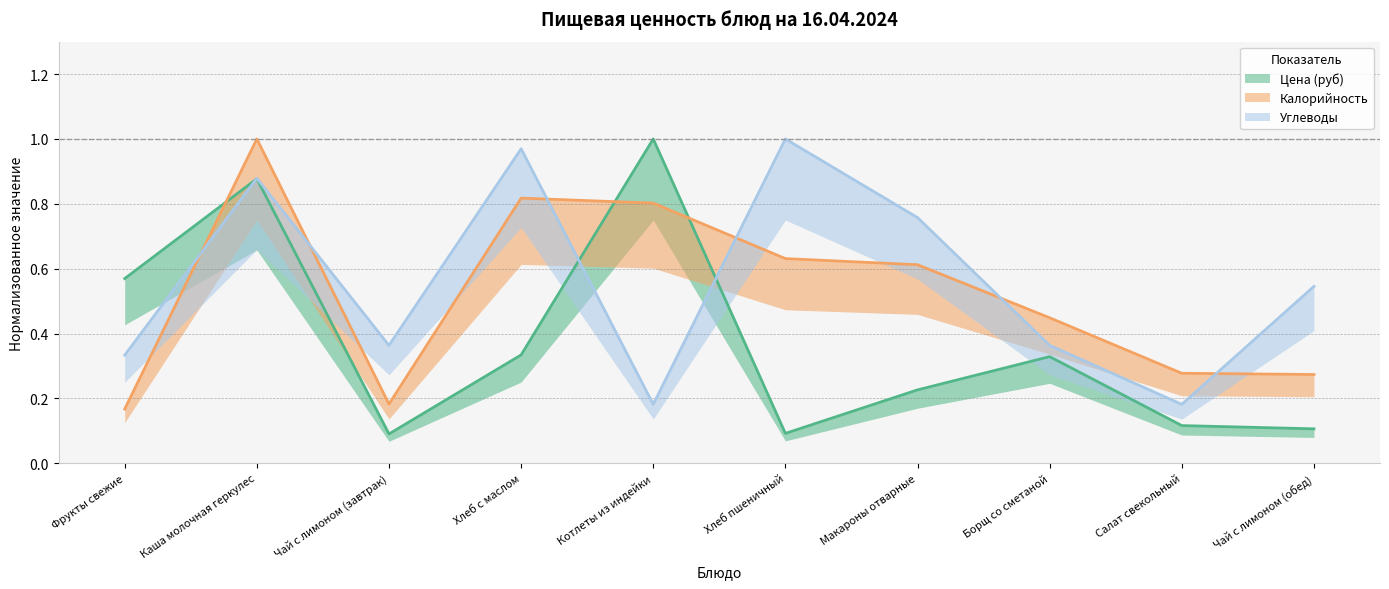

What are all the series names shown in the legend?

Цена (руб), Калорийность, Углеводы